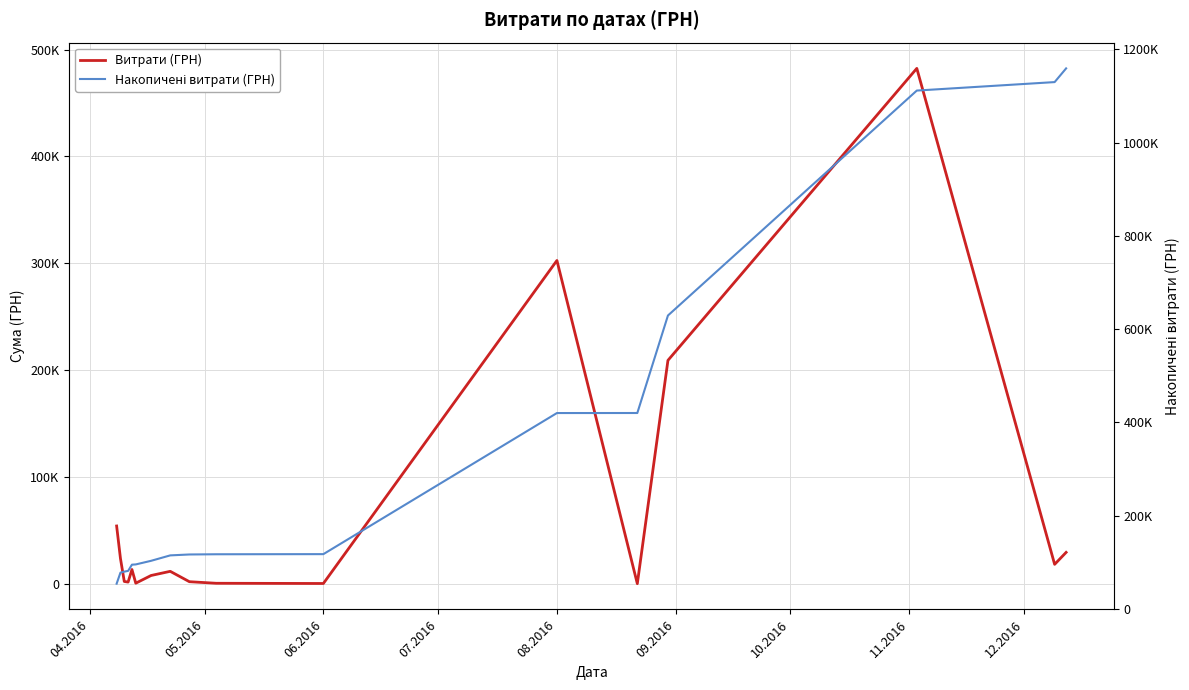

What is the difference between the maximum and second lowest values in the Витрати (ГРН) series?

482074.9